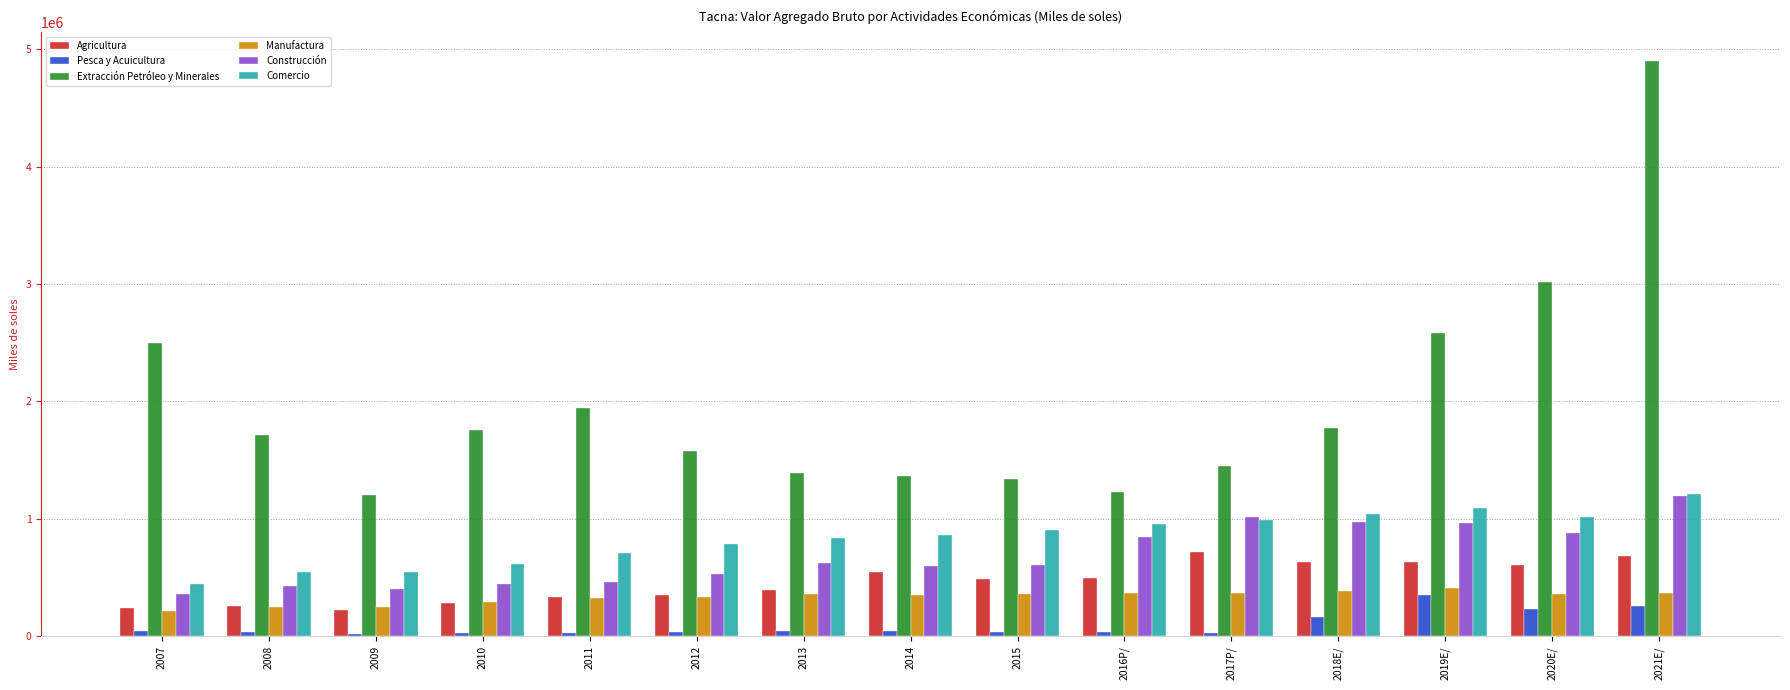

Is the value of Construcción at 2020E/ greater than the value of Extracción Petróleo y Minerales at 2020E/?

No